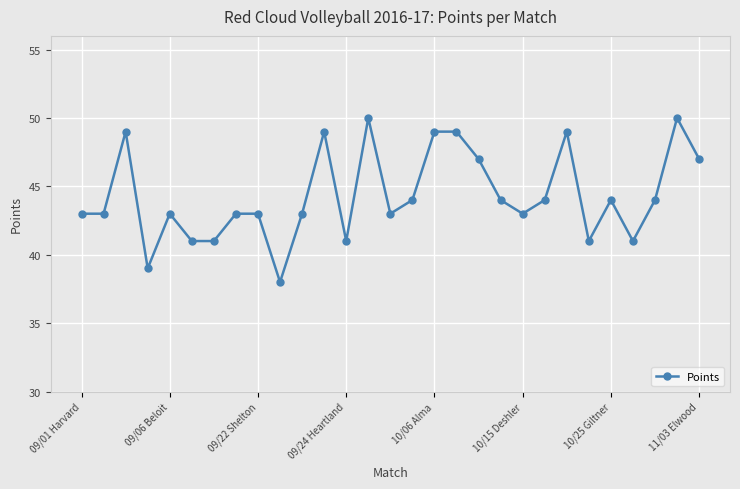

Count the number of data series in this chart.

1